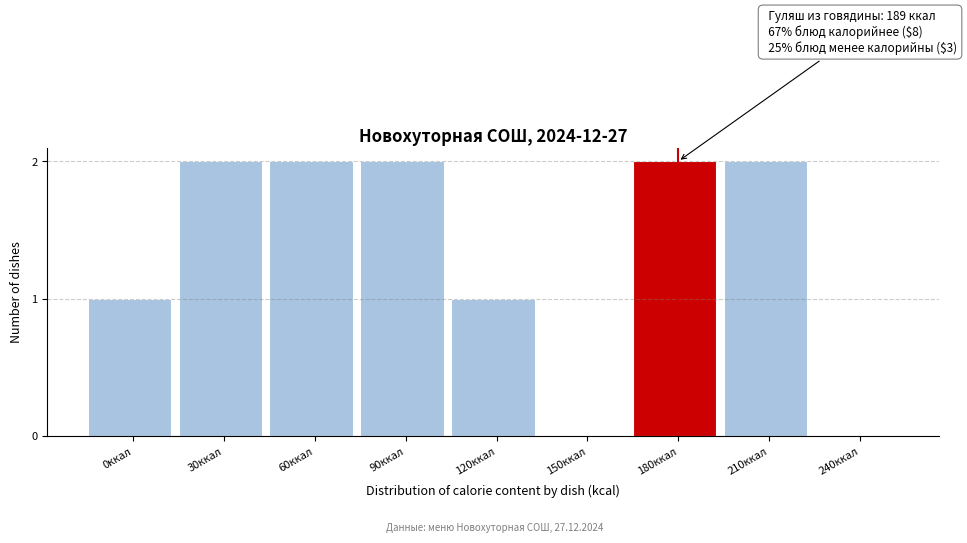

What is the change in value from 120ккал to 210ккал?

+1